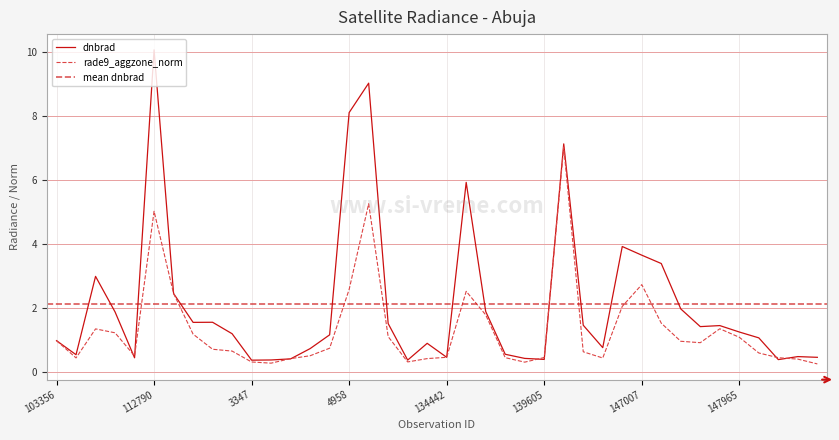

Which series ends up on top after the final intersection of rade9_aggzone_norm and dnbrad?

dnbrad